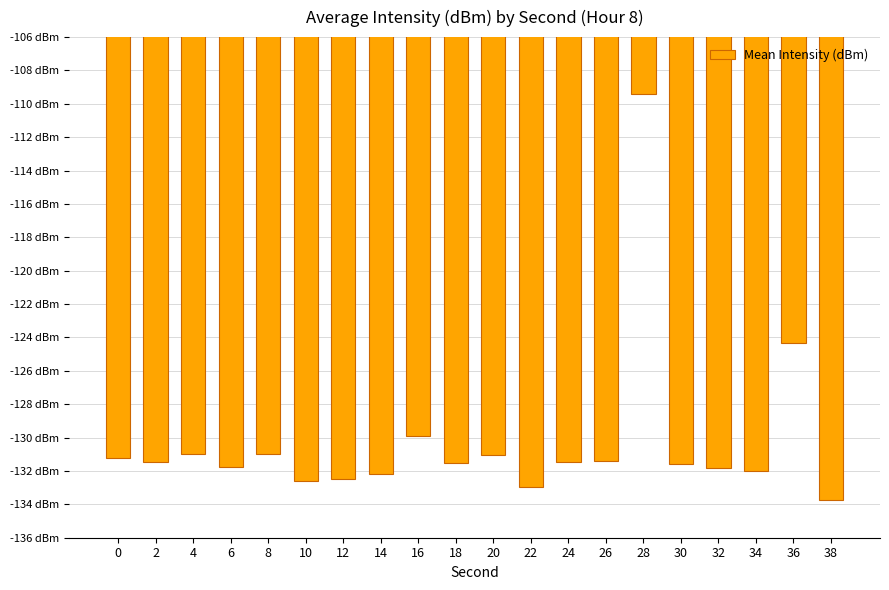

What is the value of the 6th bar from the left?

-132.6